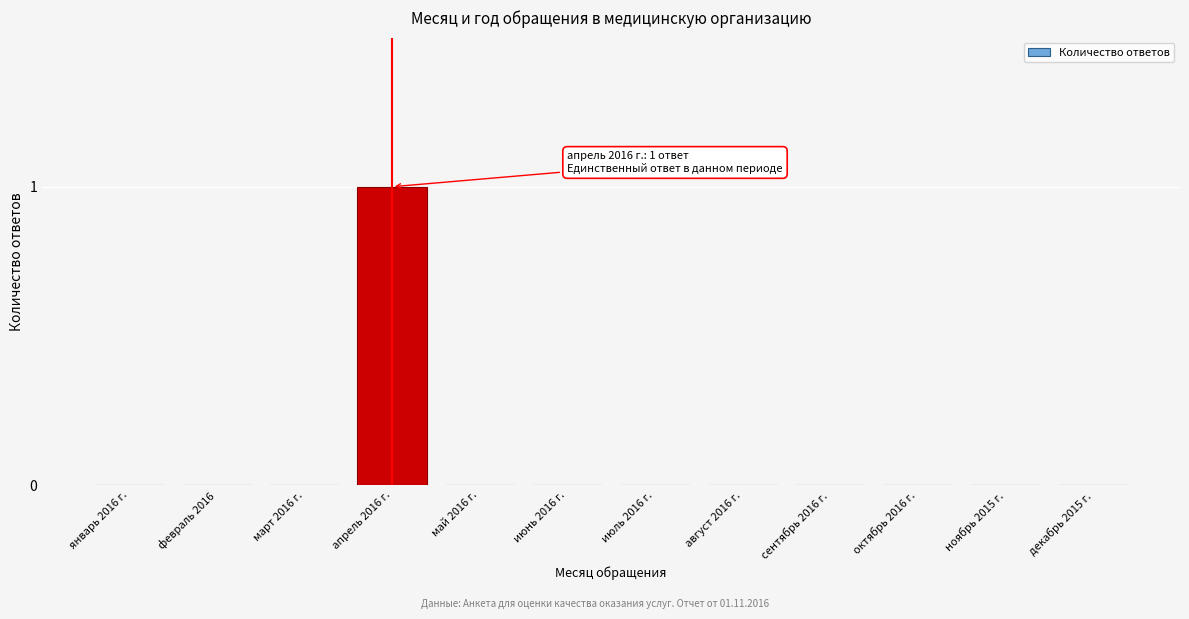

Reading right to left, extract all data points from this chart.

декабрь 2015 г.=0	ноябрь 2015 г.=0	октябрь 2016 г.=0	сентябрь 2016 г.=0	август 2016 г.=0	июль 2016 г.=0	июнь 2016 г.=0	май 2016 г.=0	апрель 2016 г.=1	март 2016 г.=0	февраль 2016=0	январь 2016 г.=0